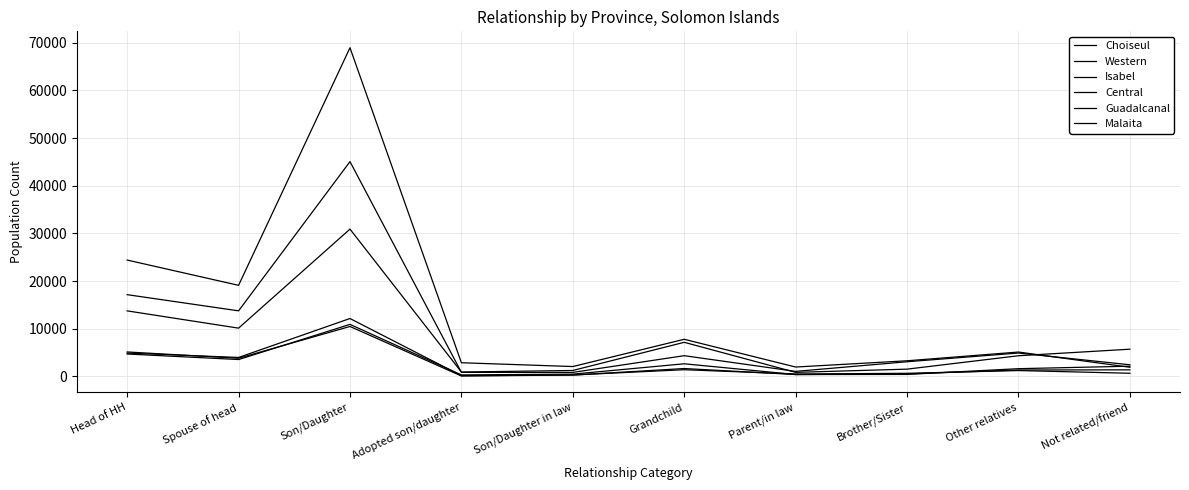

Reading left to right, transcribe all the data shown in this chart.

Choiseul: Head of HH=4712	Spouse of head=3554	Son/Daughter=10927	Adopted son/daughter=327	Son/Daughter in law=492	Grandchild=2661	Parent/in law=405	Brother/Sister=542	Other relatives=1360	Not related/friend=1392
Western: Head of HH=13762	Spouse of head=10138	Son/Daughter=30911	Adopted son/daughter=936	Son/Daughter in law=1260	Grandchild=7167	Parent/in law=865	Brother/Sister=1538	Other relatives=4350	Not related/friend=5722
Isabel: Head of HH=5143	Spouse of head=3821	Son/Daughter=10488	Adopted son/daughter=105	Son/Daughter in law=297	Grandchild=1667	Parent/in law=411	Brother/Sister=434	Other relatives=1636	Not related/friend=2156
Central: Head of HH=4905	Spouse of head=3989	Son/Daughter=12160	Adopted son/daughter=163	Son/Daughter in law=313	Grandchild=1418	Parent/in law=518	Brother/Sister=666	Other relatives=1243	Not related/friend=676
Guadalcanal: Head of HH=17163	Spouse of head=13768	Son/Daughter=45068	Adopted son/daughter=863	Son/Daughter in law=856	Grandchild=4361	Parent/in law=1070	Brother/Sister=3091	Other relatives=4919	Not related/friend=2454
Malaita: Head of HH=24421	Spouse of head=19119	Son/Daughter=68955	Adopted son/daughter=2881	Son/Daughter in law=2084	Grandchild=7801	Parent/in law=1982	Brother/Sister=3292	Other relatives=5126	Not related/friend=1935